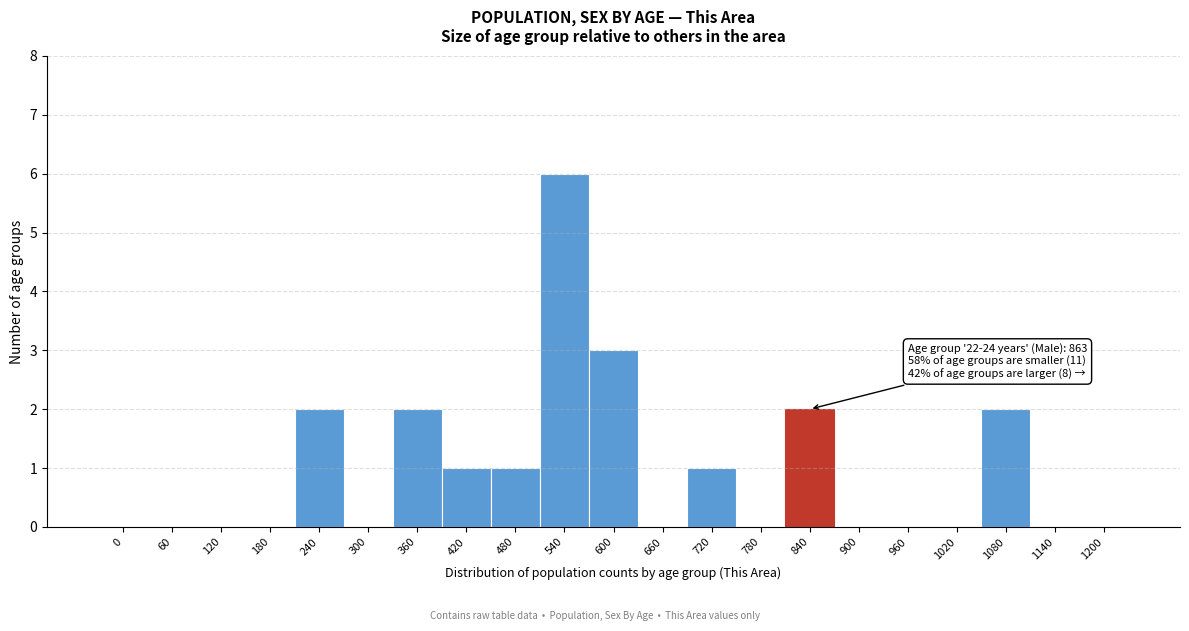

Reading left to right, transcribe all the data shown in this chart.

0=0	60=0	120=0	180=0	240=2	300=0	360=2	420=1	480=1	540=6	600=3	660=0	720=1	780=0	840=2	900=0	960=0	1020=0	1080=2	1140=0	1200=0